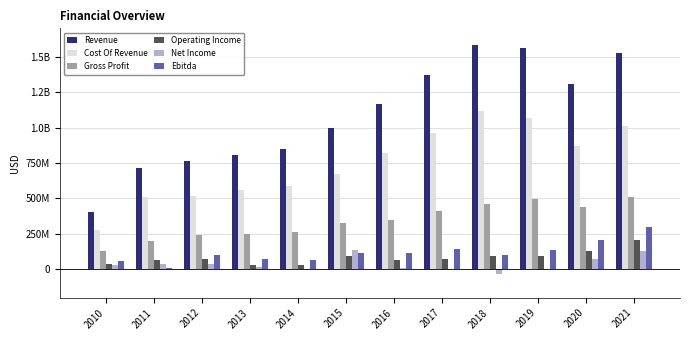

What is the greatest value displayed?

1584614000